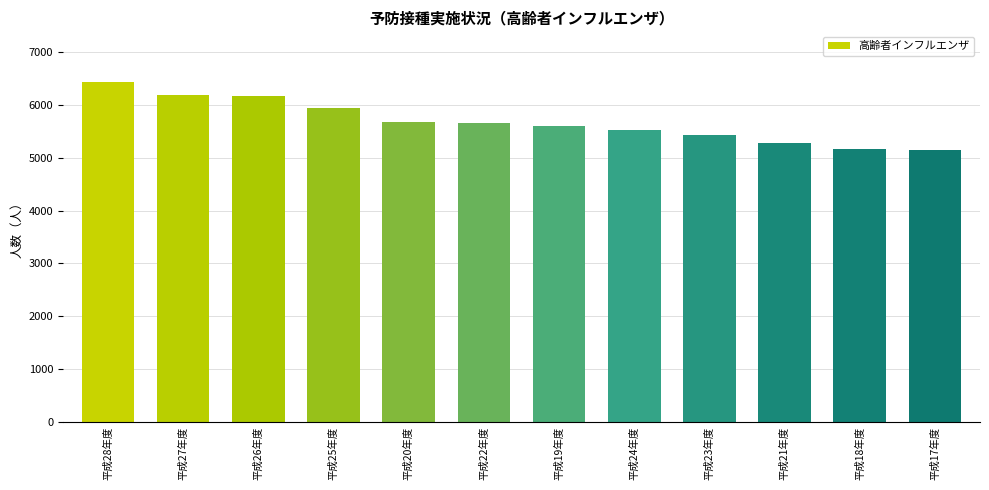

What is the minimum value shown in the chart?

5153